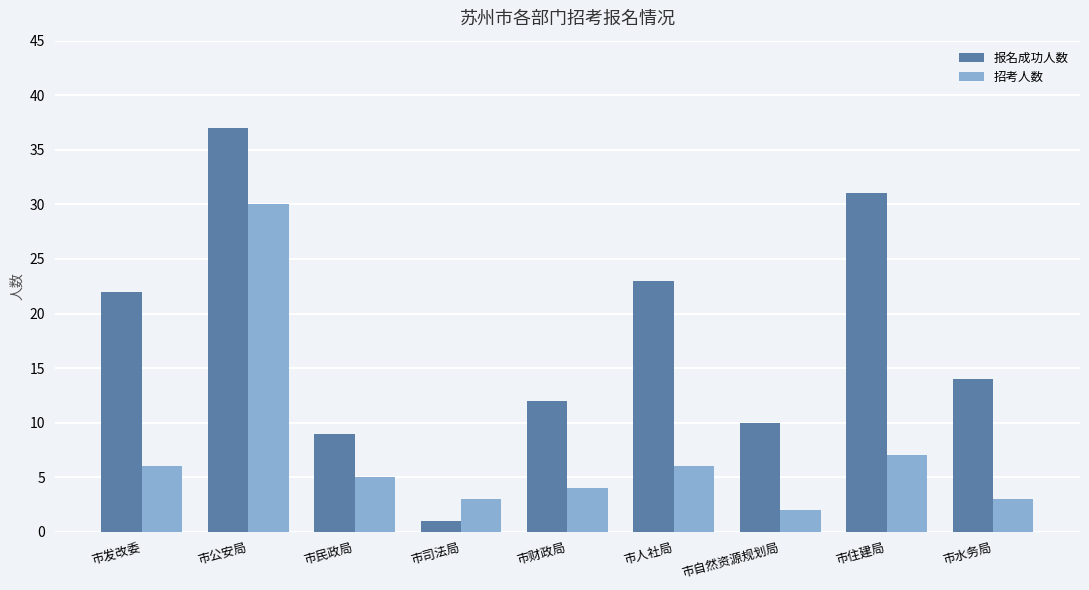

Reading left to right, list all the values displayed in this chart.

报名成功人数: 市发改委=22	市公安局=37	市民政局=9	市司法局=1	市财政局=12	市人社局=23	市自然资源规划局=10	市住建局=31	市水务局=14
招考人数: 市发改委=6	市公安局=30	市民政局=5	市司法局=3	市财政局=4	市人社局=6	市自然资源规划局=2	市住建局=7	市水务局=3